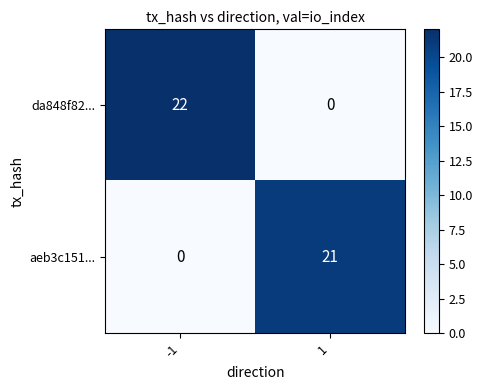

How many values in da848f82... are above zero?

1